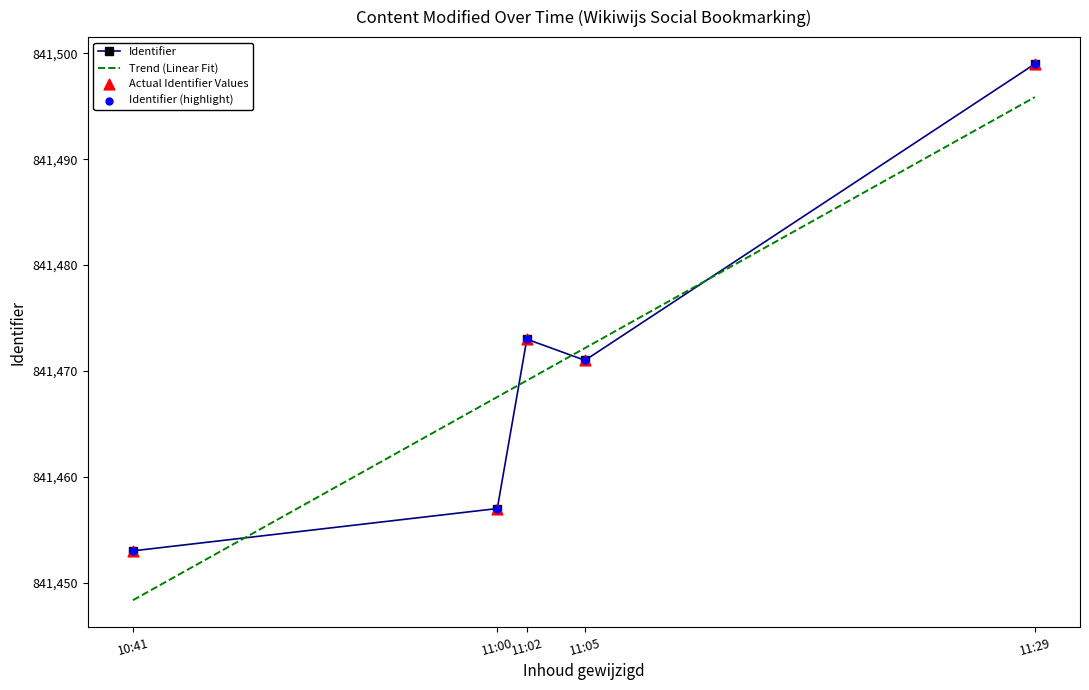

True or false: Identifier has more than 2 points higher than both neighbors.

False